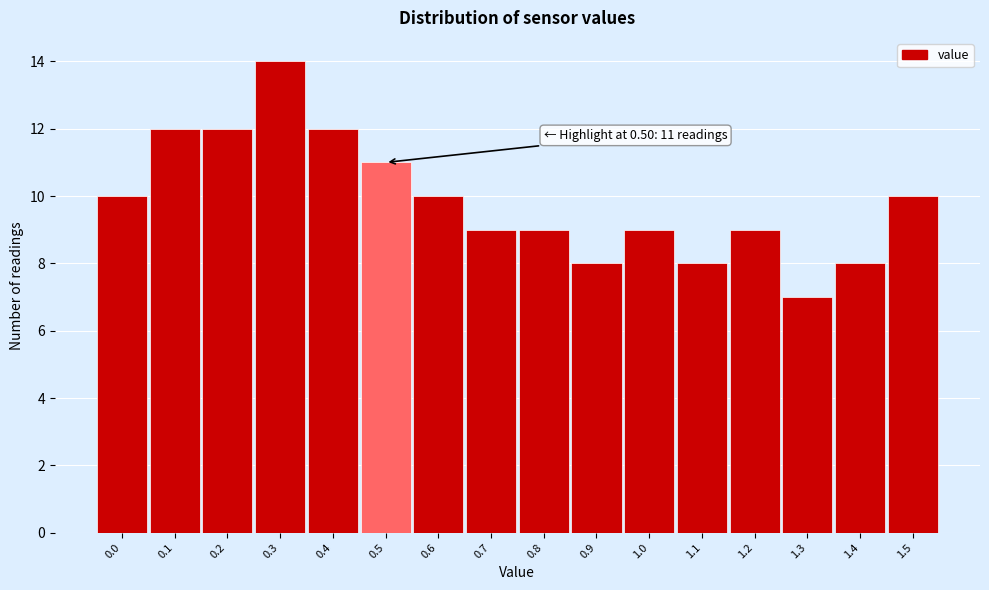

Which range on the x-axis has the tallest bar?

0.25 to 0.35